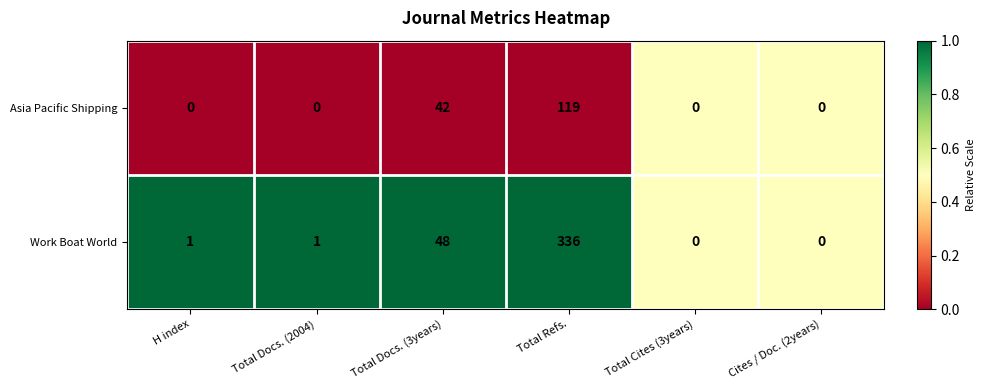

Reading left to right, list all the values displayed in this chart.

Asia Pacific Shipping: 0	0	42	119	0	0
Work Boat World: 1	1	48	336	0	0